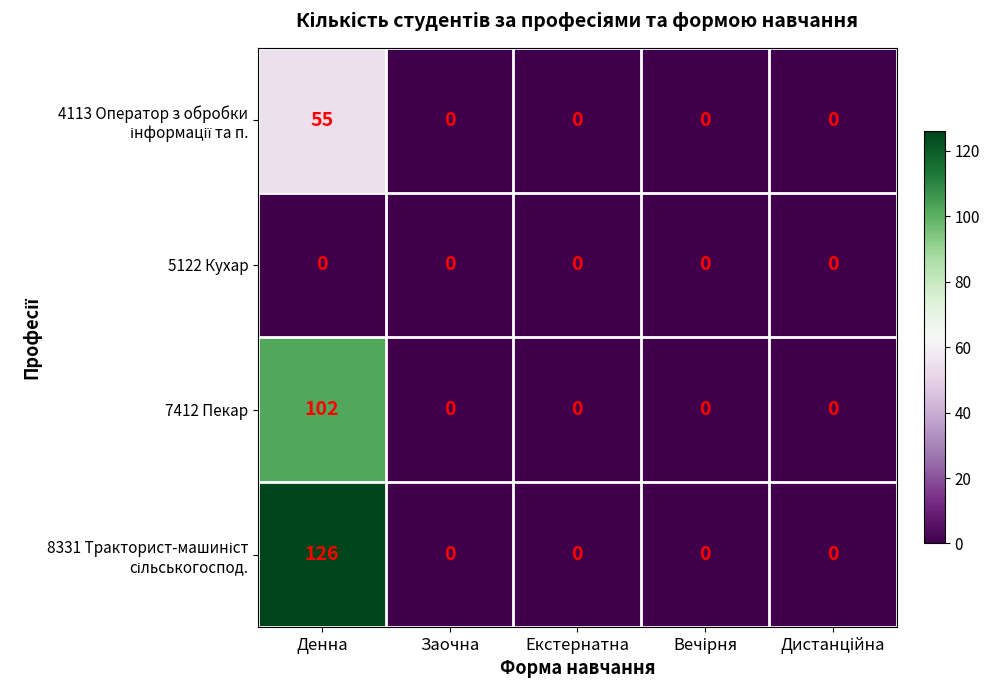

What is the maximum value shown in the chart?

126